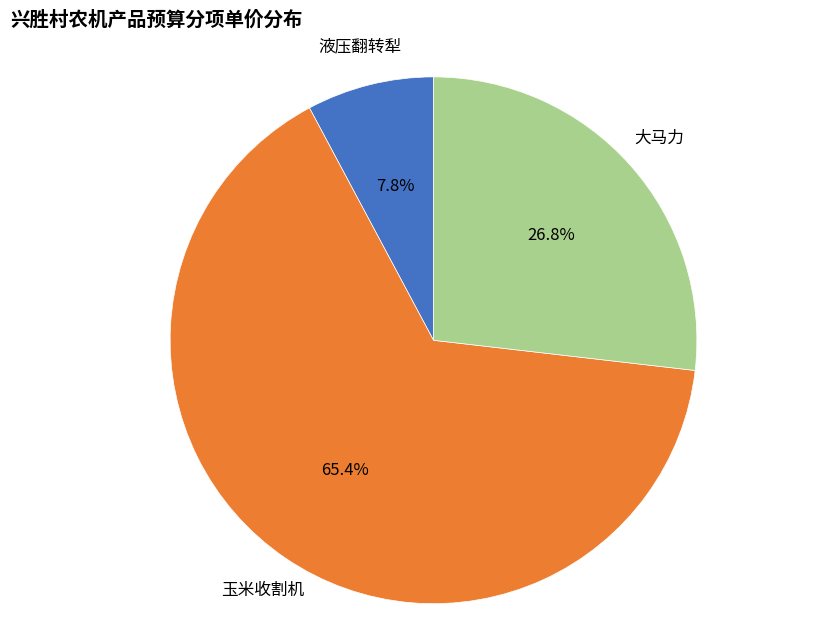

Which slice is the largest?

玉米收割机